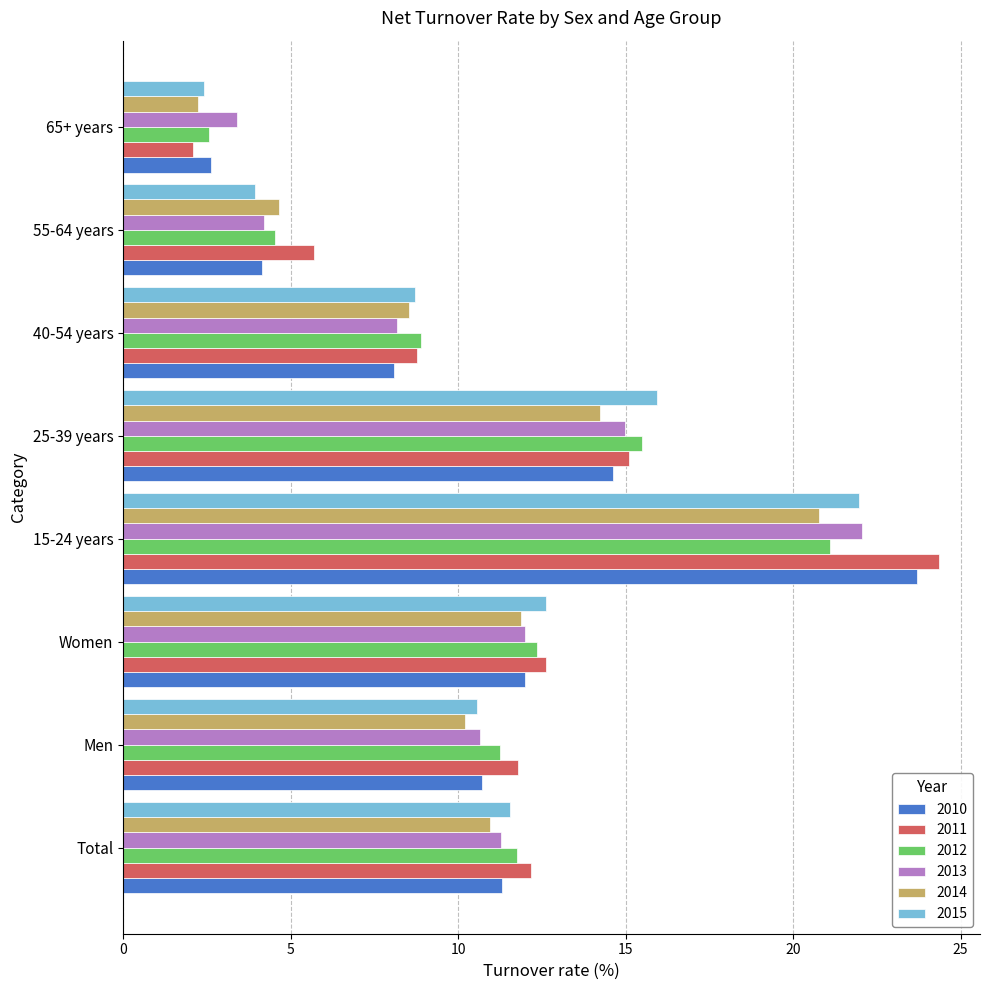

Which series has the largest range (max minus min)?

2011